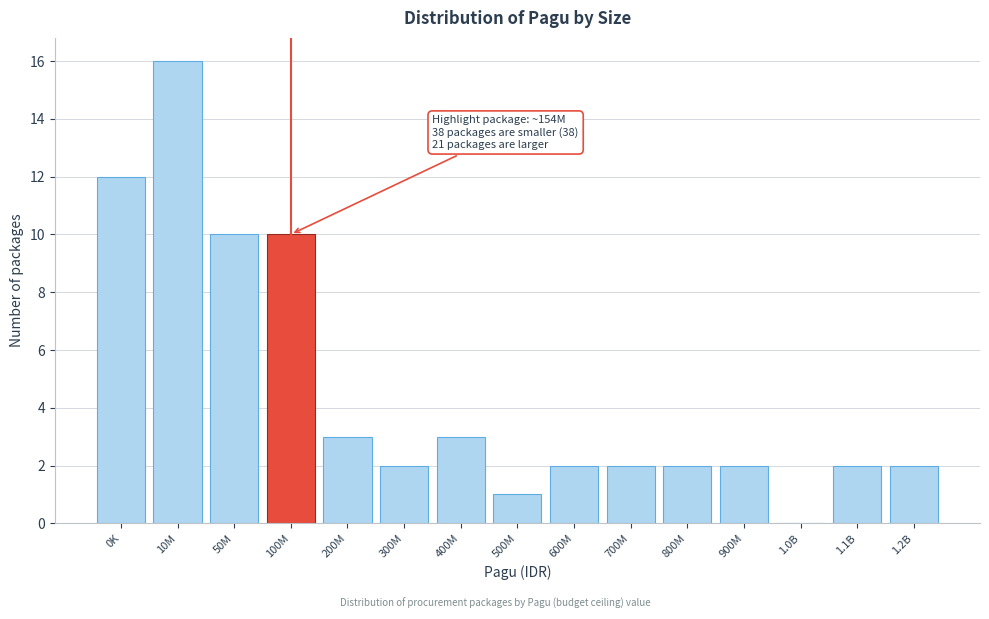

Reading left to right, transcribe all the data shown in this chart.

0K=12	10M=16	50M=10	100M=10	200M=3	300M=2	400M=3	500M=1	600M=2	700M=2	800M=2	900M=2	1.0B=0	1.1B=2	1.2B=2